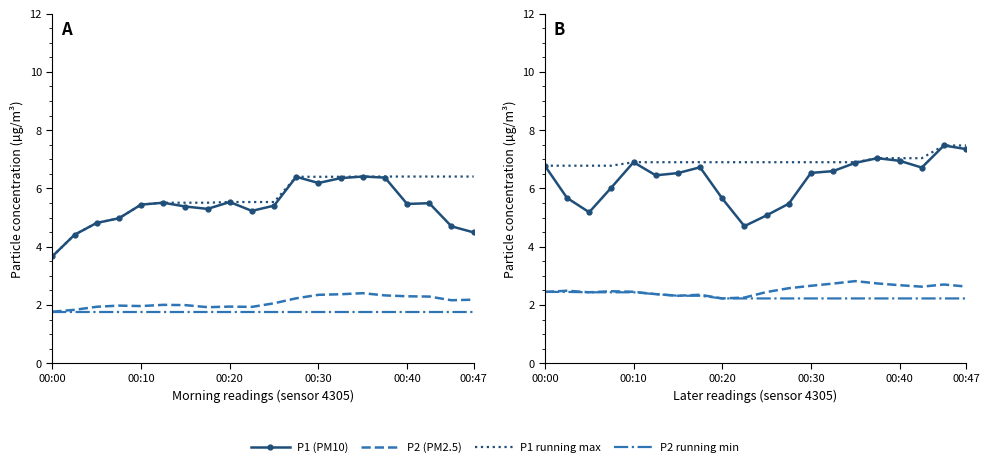

Reading left to right, what are all the values shown in this chart?

P1 (PM10): 6.8	5.7	5.2	6.0	6.9	6.5	6.5	6.7	5.7	4.7	5.1	5.5	6.5	6.6	6.9	7.0	6.9	6.7	7.5	7.3
P2 (PM2.5): 2.5	2.5	2.4	2.5	2.5	2.4	2.3	2.4	2.2	2.3	2.4	2.6	2.7	2.7	2.8	2.7	2.7	2.6	2.7	2.6
P1 running max: 6.8	6.8	6.8	6.8	6.9	6.9	6.9	6.9	6.9	6.9	6.9	6.9	6.9	6.9	6.9	7.0	7.0	7.0	7.5	7.5
P2 running min: 2.5	2.5	2.4	2.4	2.4	2.4	2.3	2.3	2.2	2.2	2.2	2.2	2.2	2.2	2.2	2.2	2.2	2.2	2.2	2.2